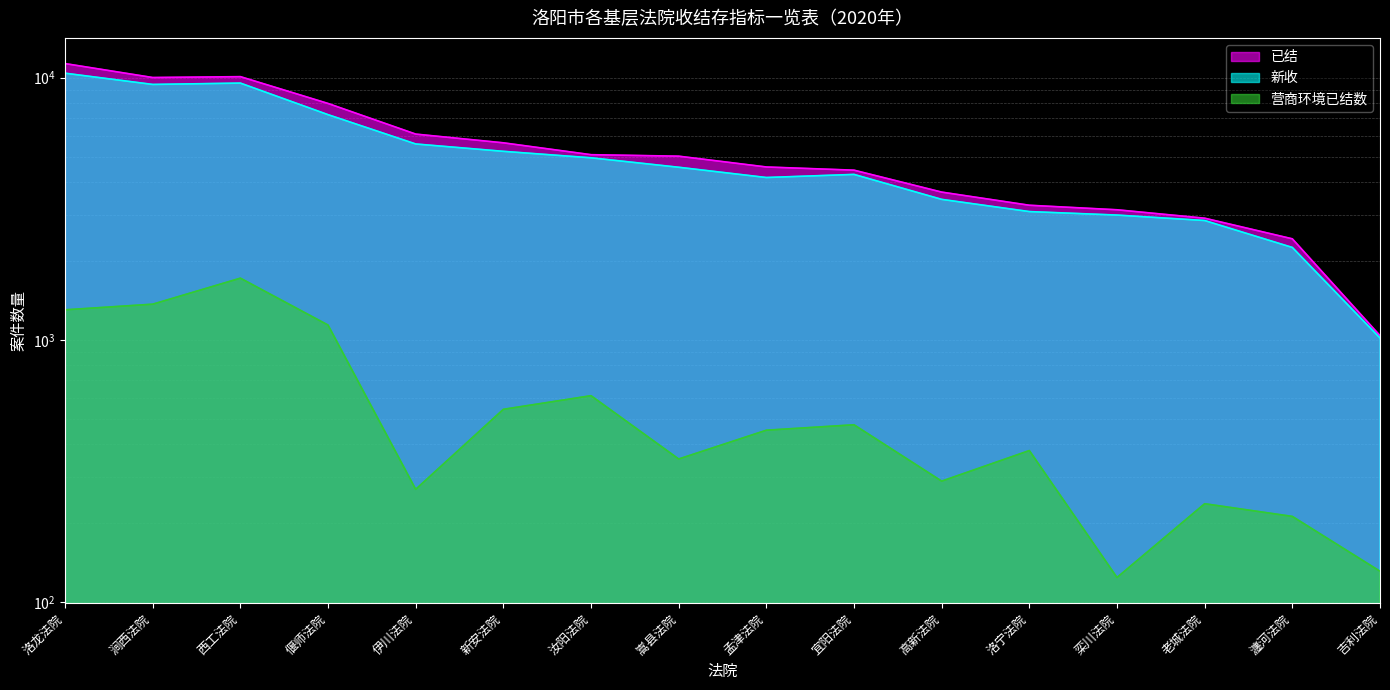

Is it true that 新收 equals 2240 at 宜阳法院?

False